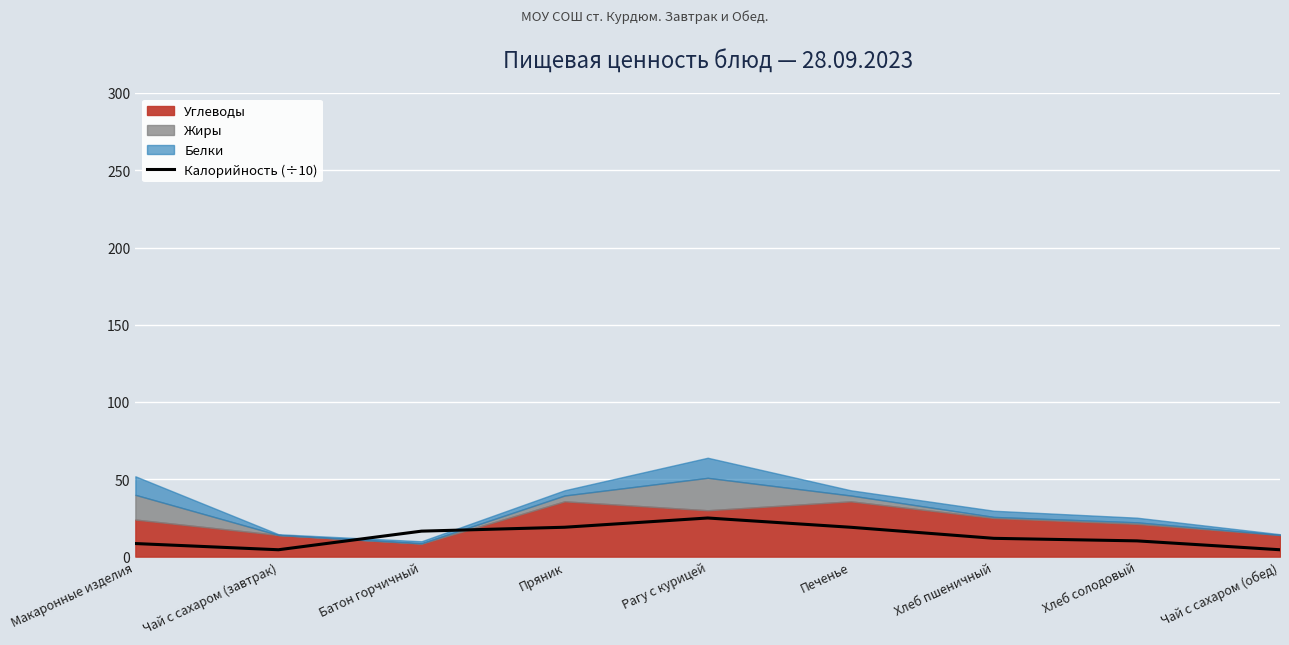

What is the average value?

13.2